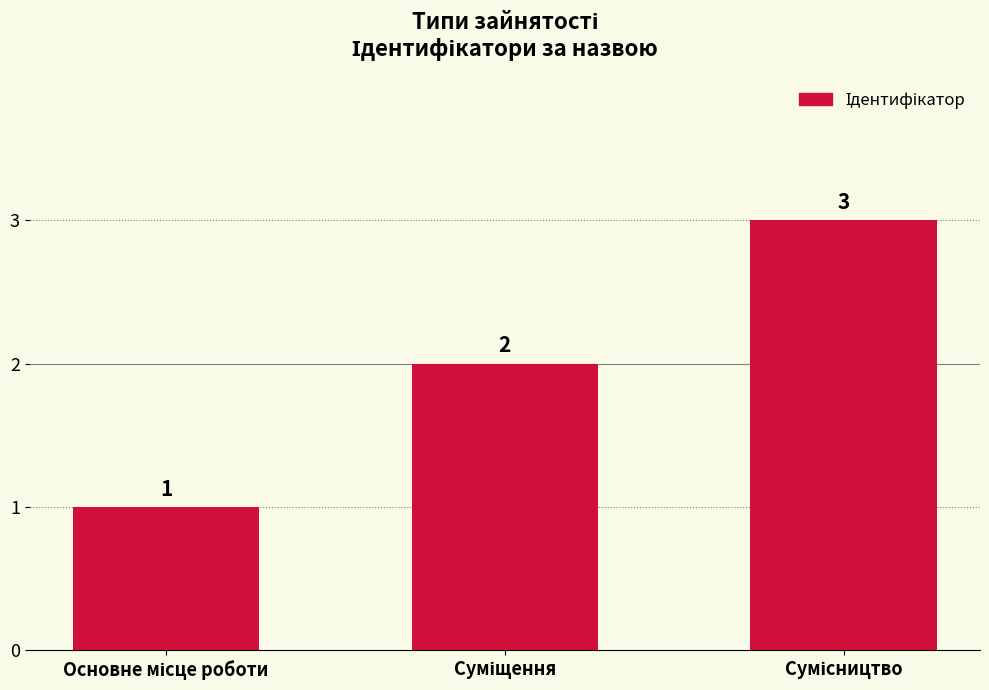

What is the maximum value shown in the chart?

3